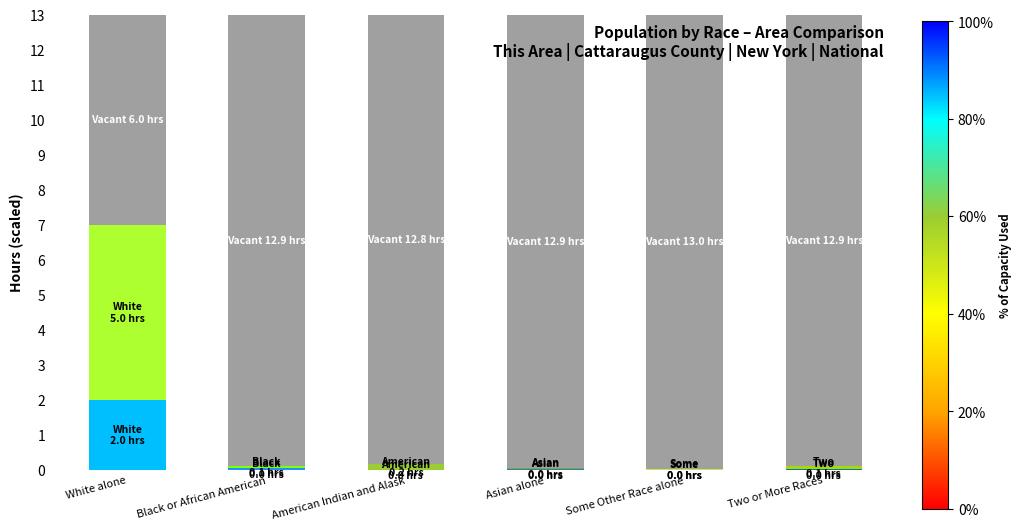

Count the number of categories in the chart.

6